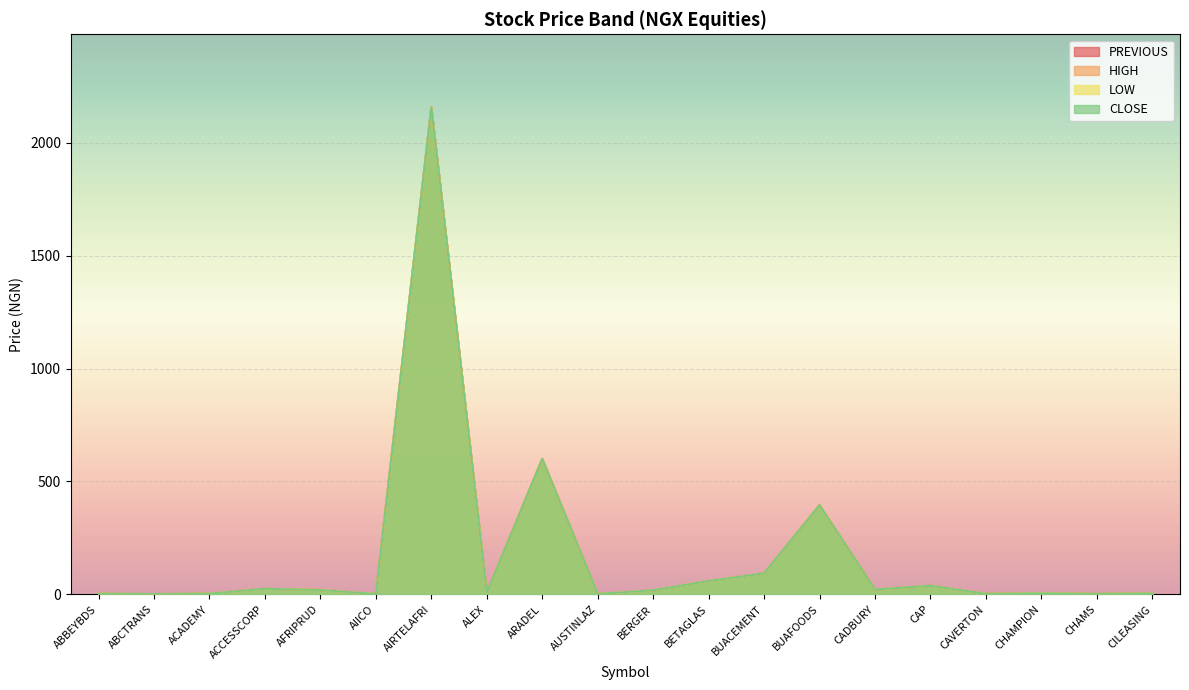

What are all the series names shown in the legend?

PREVIOUS, HIGH, LOW, CLOSE